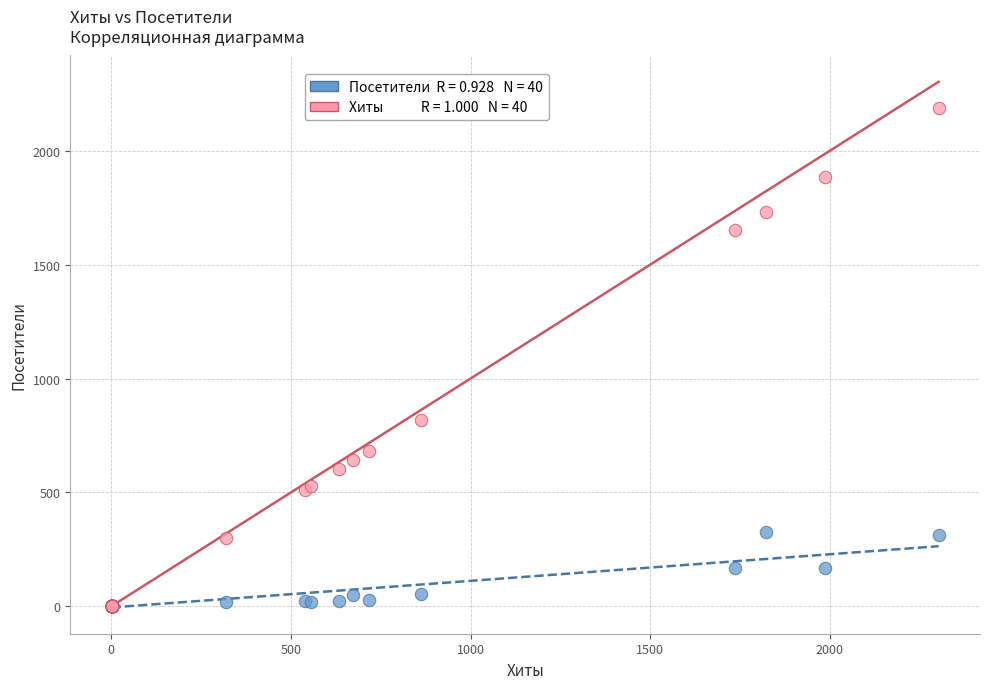

Across all series, what Y value is closest to 1094?

818.9